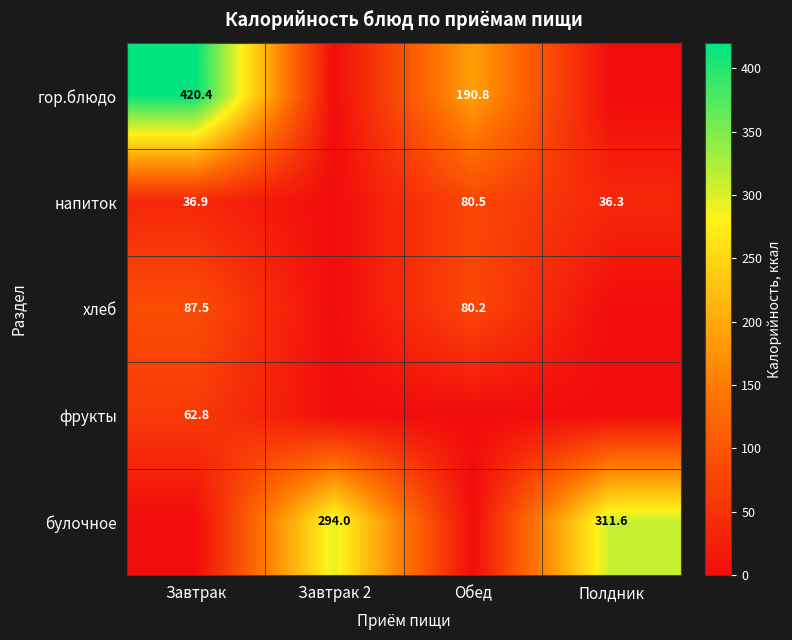

The value of булочное at Полдник is 91.7. True or false?

False